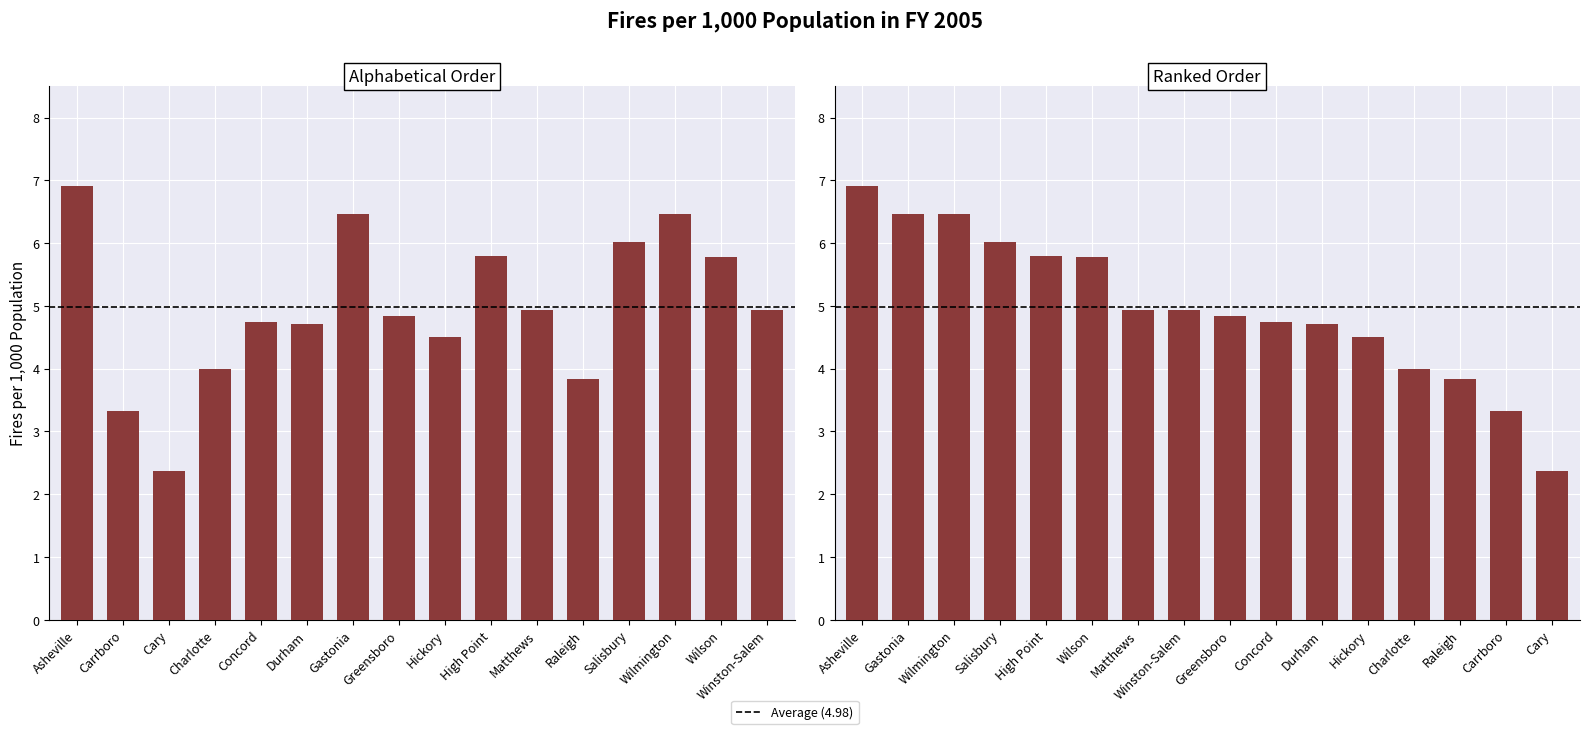

Rank the series by their maximum value, from lowest to highest.

Fires per 1,000 Population in FY 05 (Alphabetical), Fires per 1,000 Population in FY 05 (Ranked)